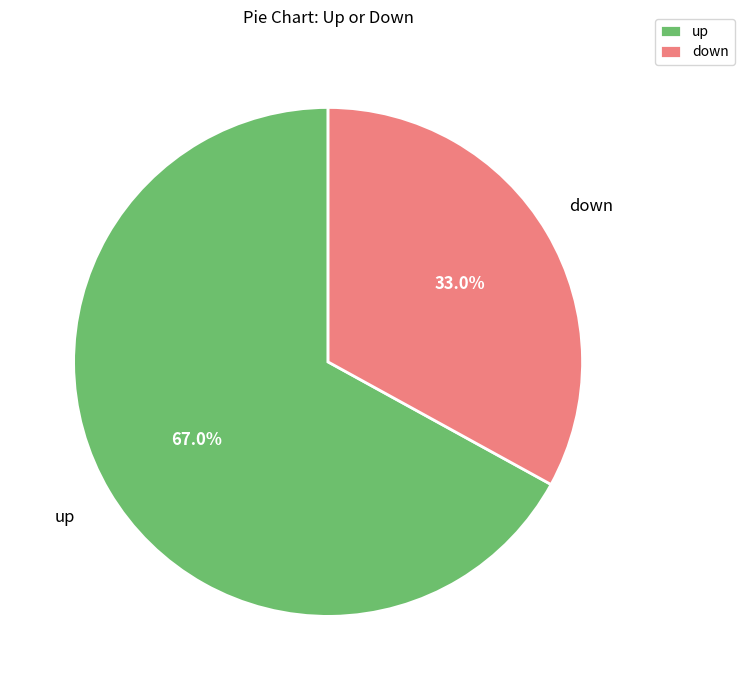

Which slice is the largest?

up